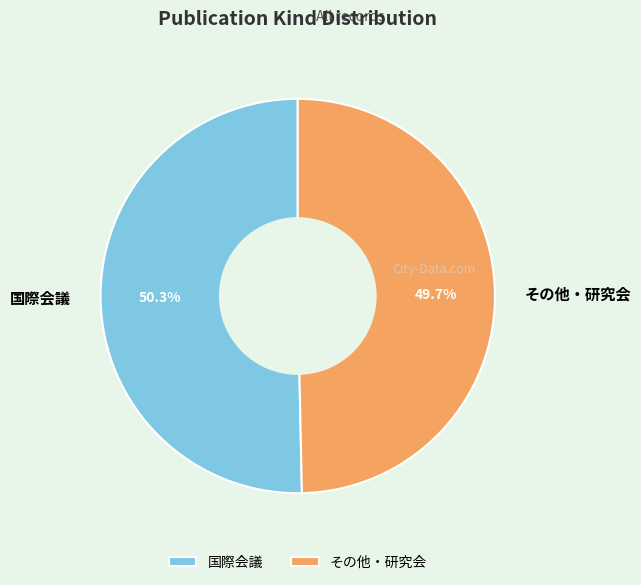

Is it true that 国際会議 is 50% of the pie?

True